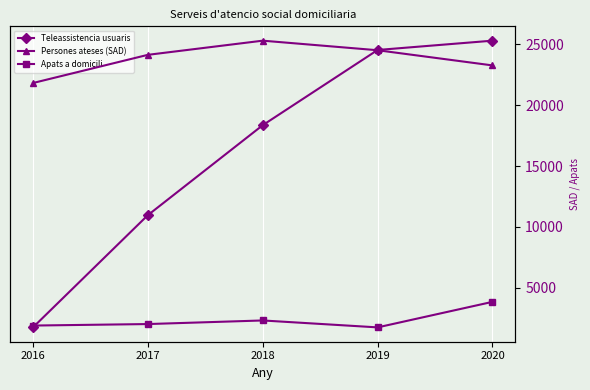

What is the value of the Persones ateses (SAD) point at the 4th from the left?

24499